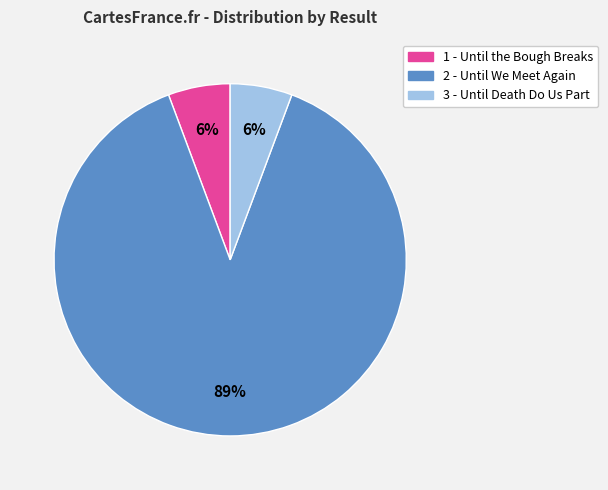

To the nearest percent, what percentage of the pie is 3?

6%